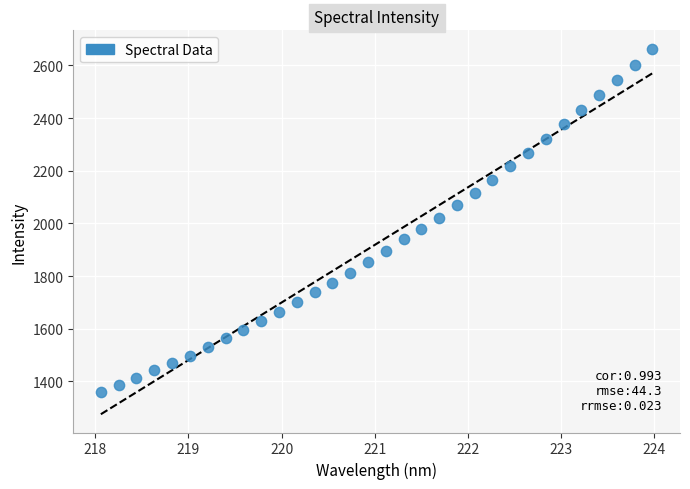

What is the range of X values (max minus min)?

5.9